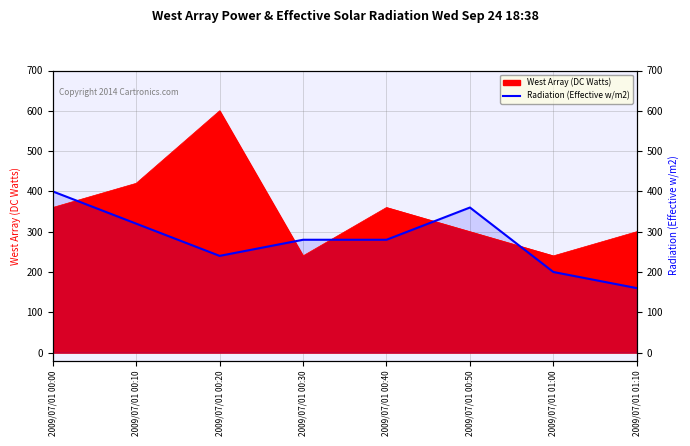

What is the label of the 8th point from the right?

2009/07/01 00:00